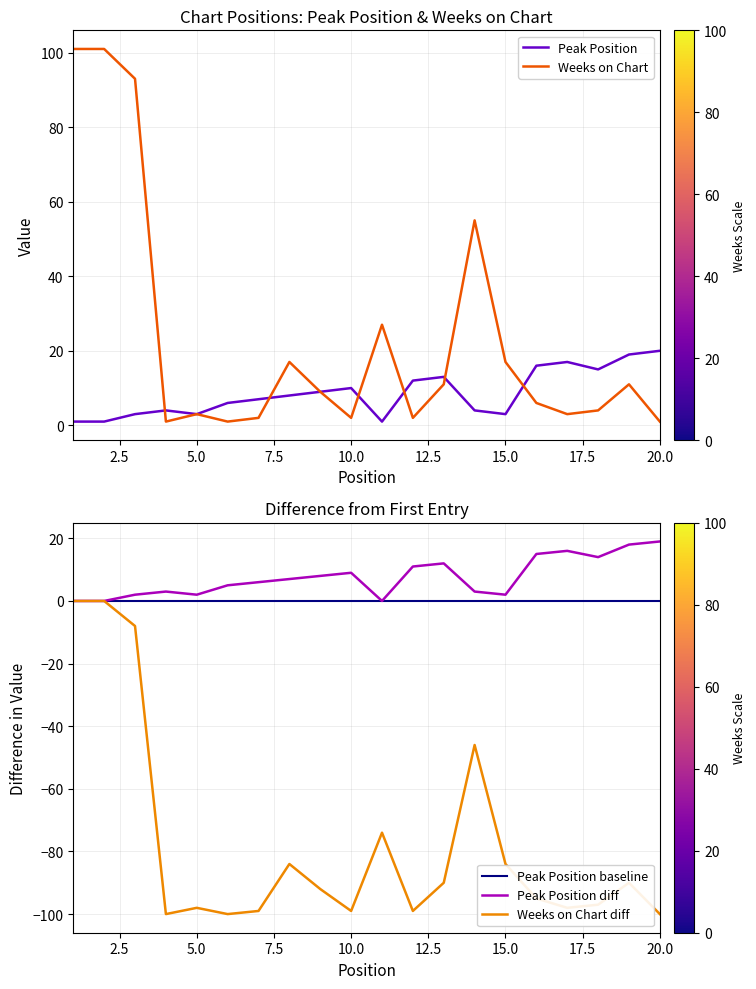

The Weeks on Chart series shows -92 at 9. True or false?

True